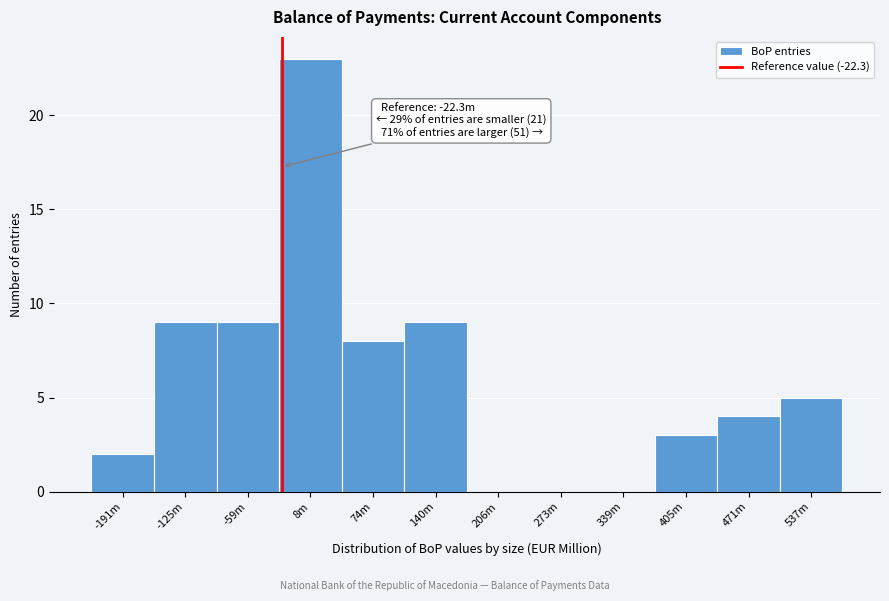

Reading left to right, extract all data points from this chart.

-191m=2	-125m=9	-59m=9	8m=23	74m=8	140m=9	206m=0	273m=0	339m=0	405m=3	471m=4	537m=5